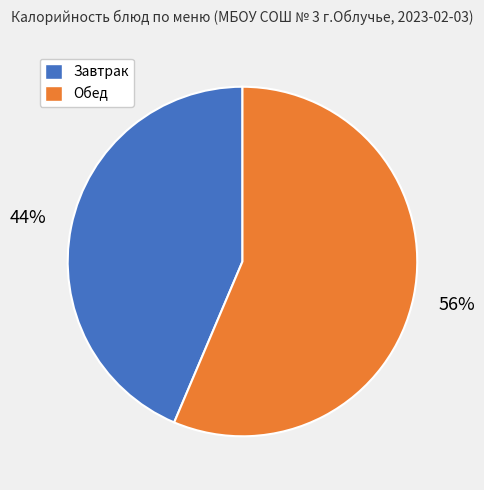

To the nearest percent, what is the average slice percentage?

50%